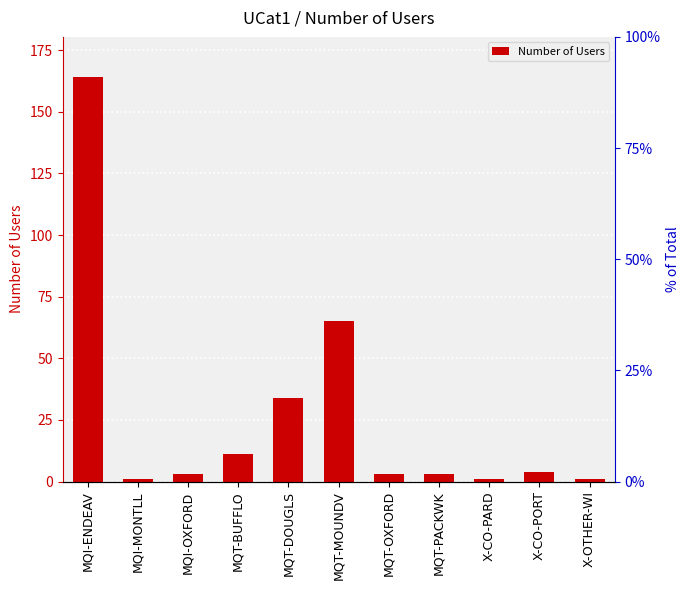

Which has a higher value, MQT-DOUGLS or MQT-BUFFLO?

MQT-DOUGLS